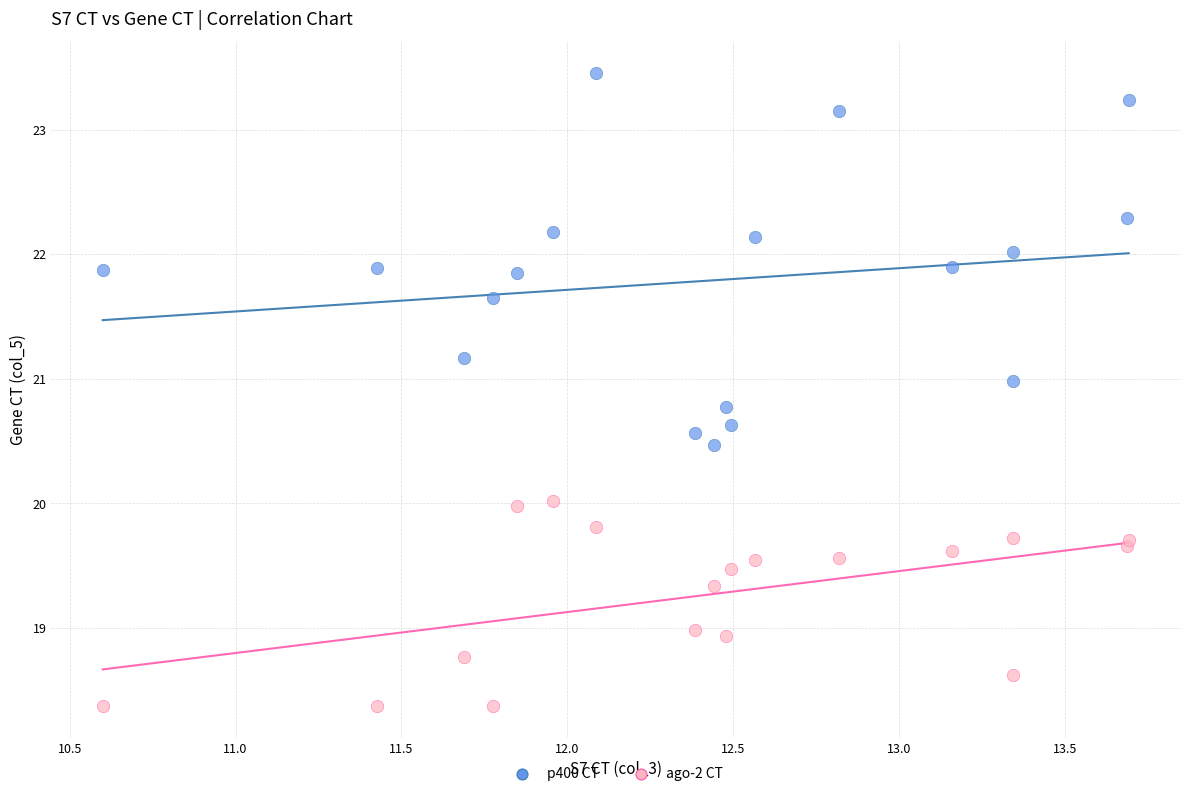

Which series reaches the maximum Y coordinate?

p400 CT